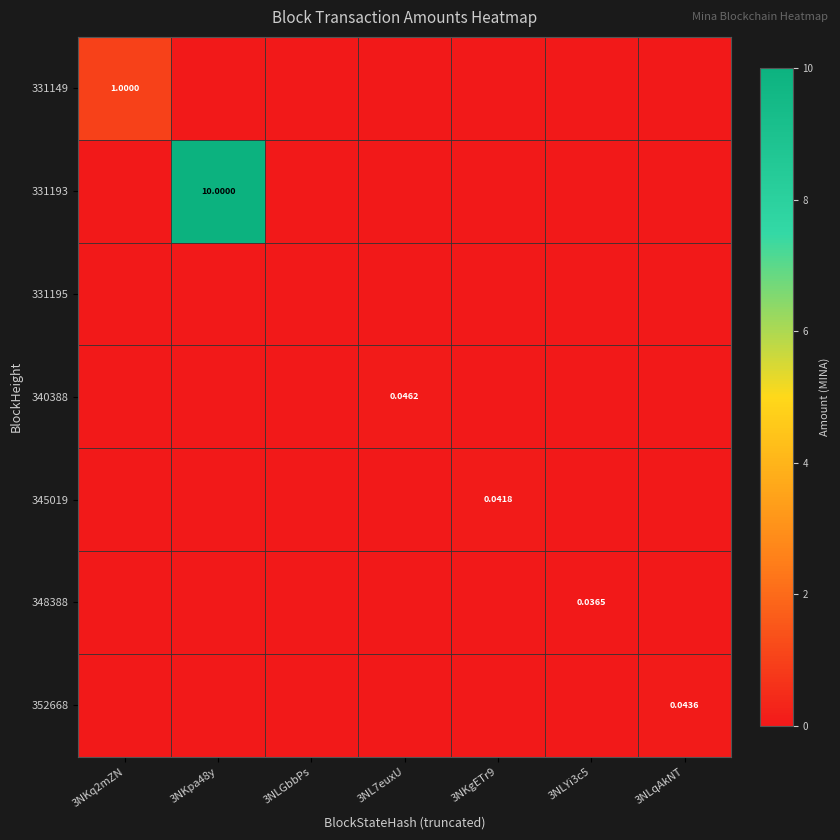

At which category is the sum across all series the highest?

3NKpa48y